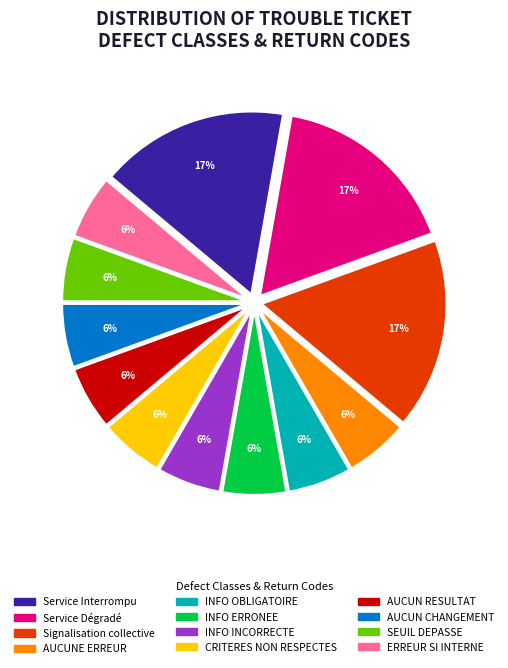

Count the number of slices in the pie.

12